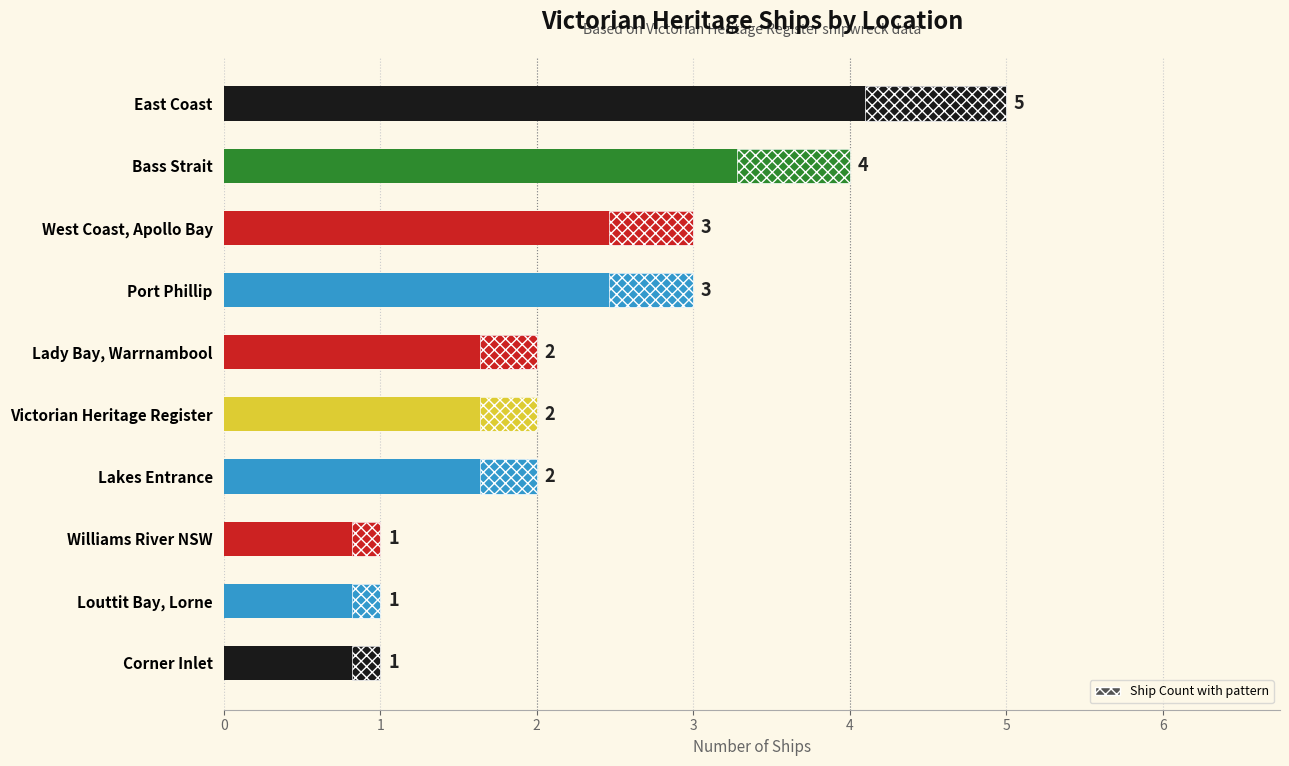

Reading left to right, list all the values displayed in this chart.

5	4	3	3	2	2	2	1	1	1